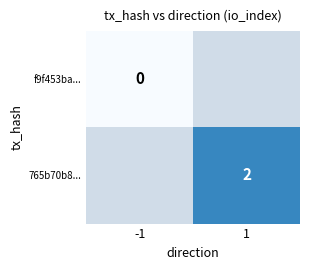

The value of 765b70b8... at 1 is 2.0. True or false?

True